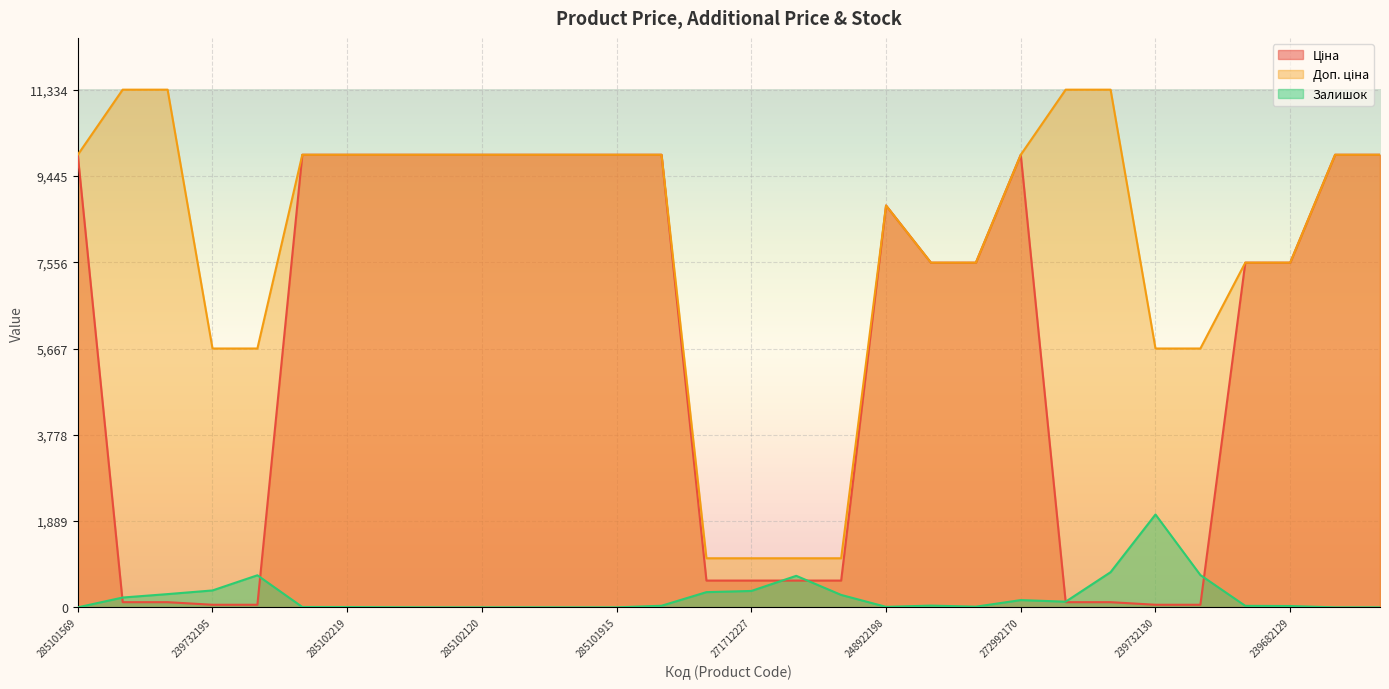

Which category has the lowest value in the Доп. ціна series?

271712228